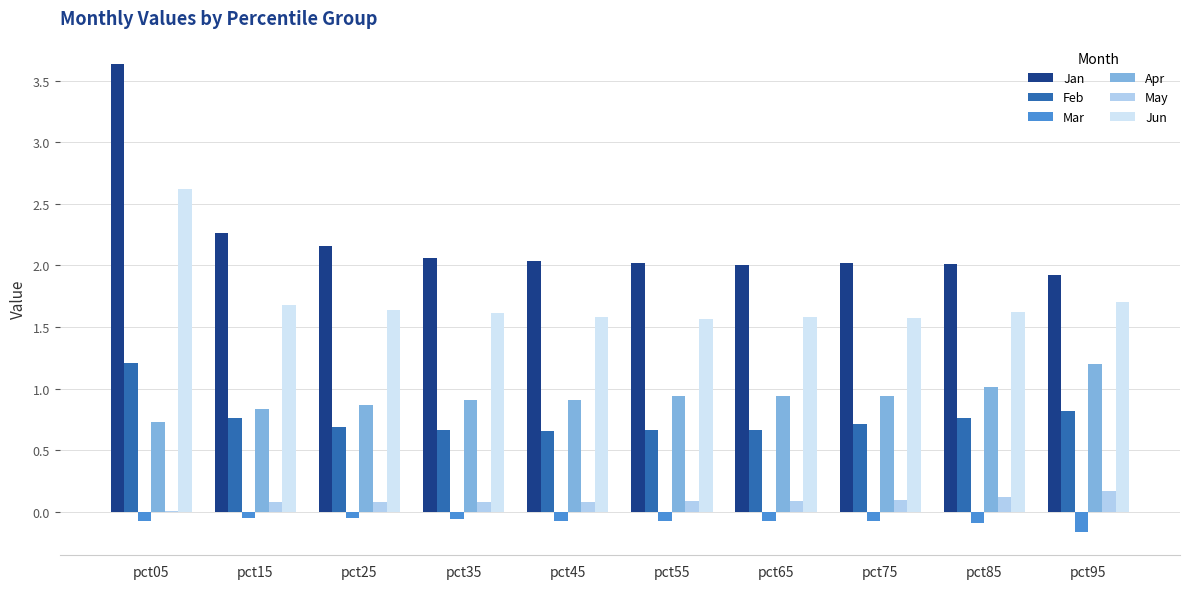

What is the sum of all Apr values?

9.3